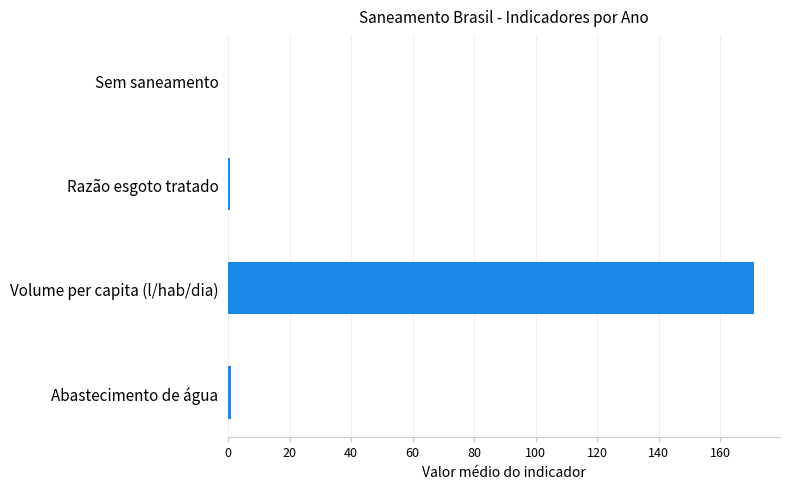

Rank the series at 2011 from highest to lowest value.

Volume de água consumida per capita (litros/hab/dia), Parcela da população total que mora em domicílios com abastecimento de água, Razão entre volume de esgoto tratado e coletado, Parcela da população total que mora em domicílios sem saneamento